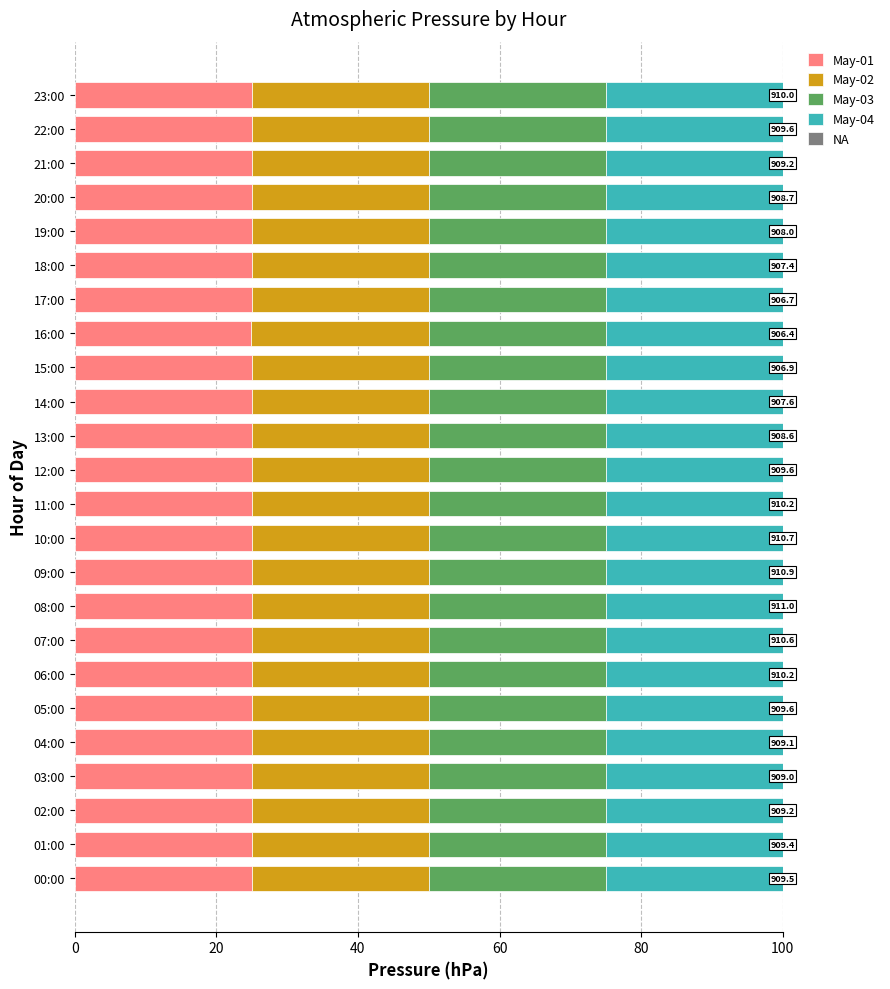

Is it true that May-01 equals 42.8 at 21:00?

False